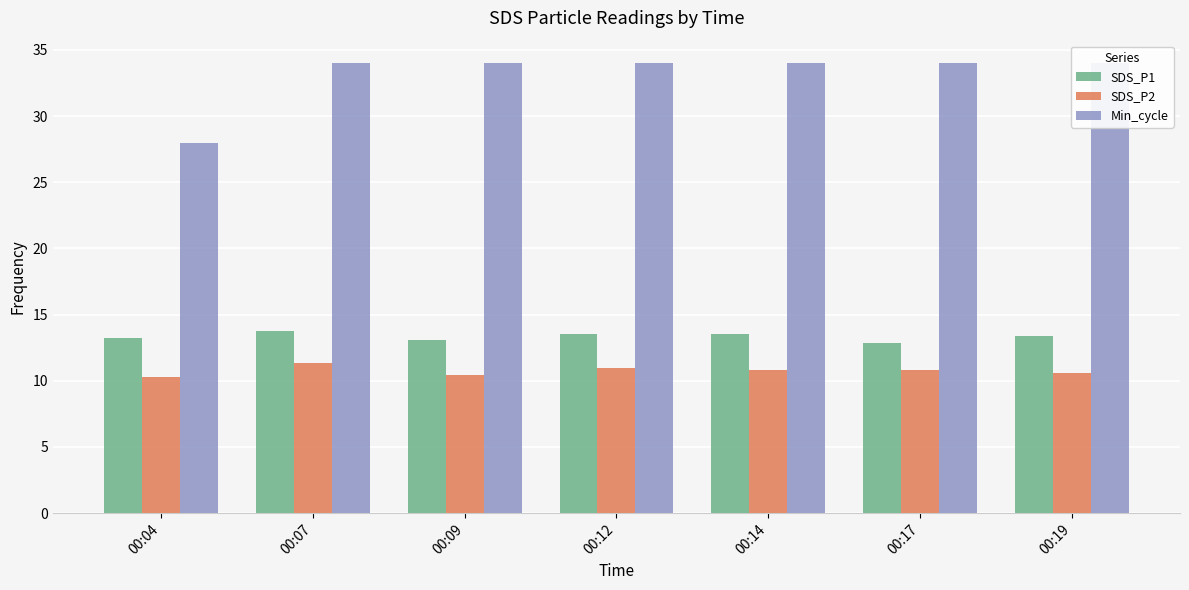

Reading right to left, list all the values displayed in this chart.

SDS_P1: 00:19=13.4	00:17=12.8	00:14=13.5	00:12=13.6	00:09=13.1	00:07=13.8	00:04=13.2
SDS_P2: 00:19=10.6	00:17=10.8	00:14=10.8	00:12=10.9	00:09=10.4	00:07=11.3	00:04=10.3
Min_cycle: 00:19=34.0	00:17=34.0	00:14=34.0	00:12=34.0	00:09=34.0	00:07=34.0	00:04=28.0